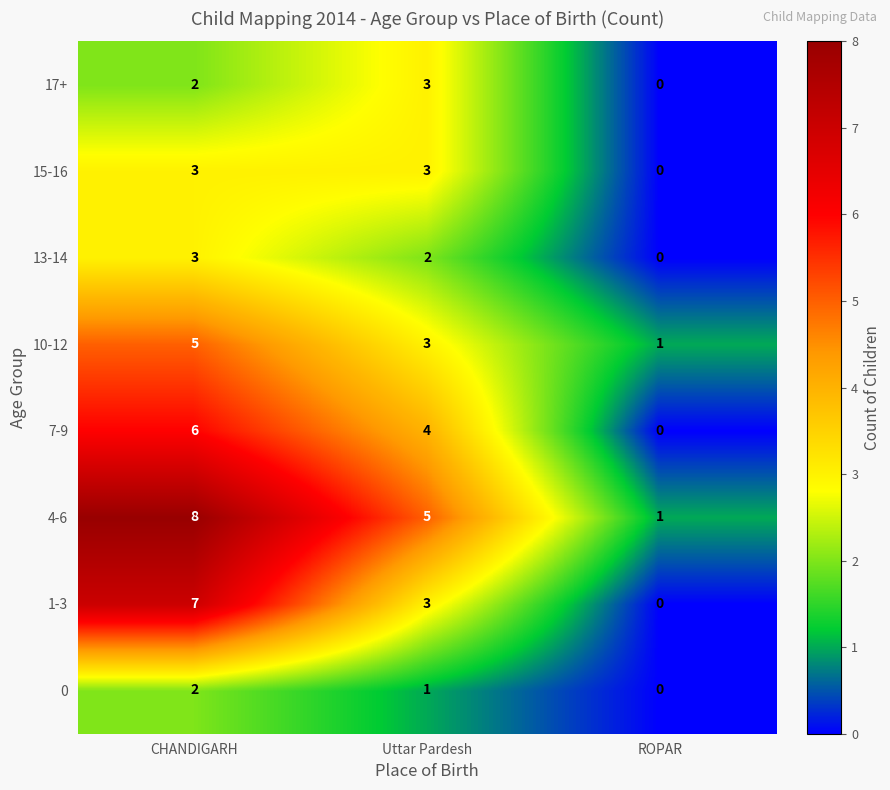

The value of 13-14 at ROPAR is 0. True or false?

True